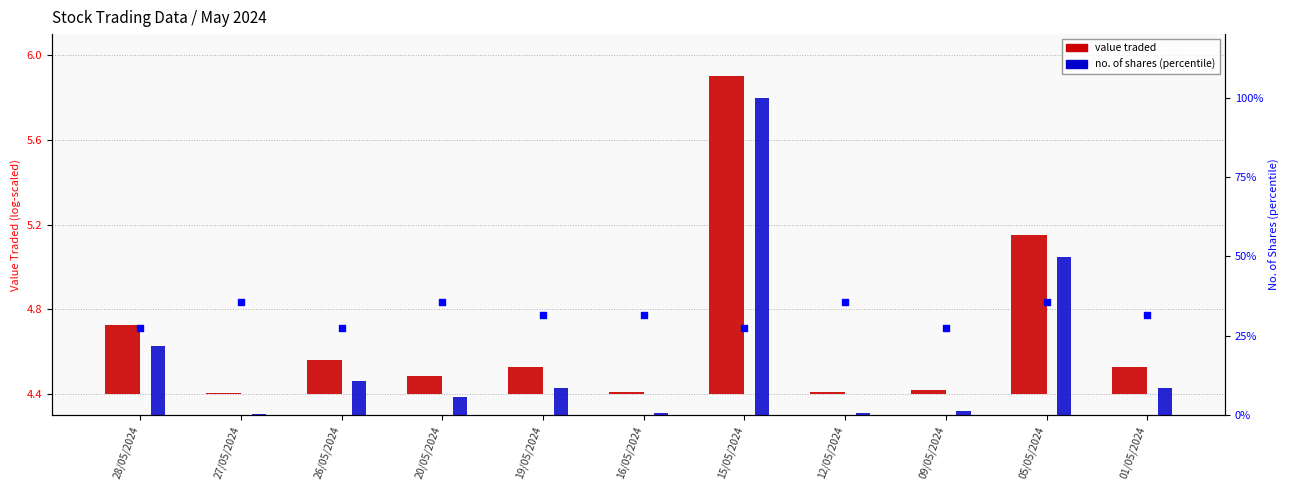

Which series has the largest Y range (max minus min)?

No. of Shares (%)